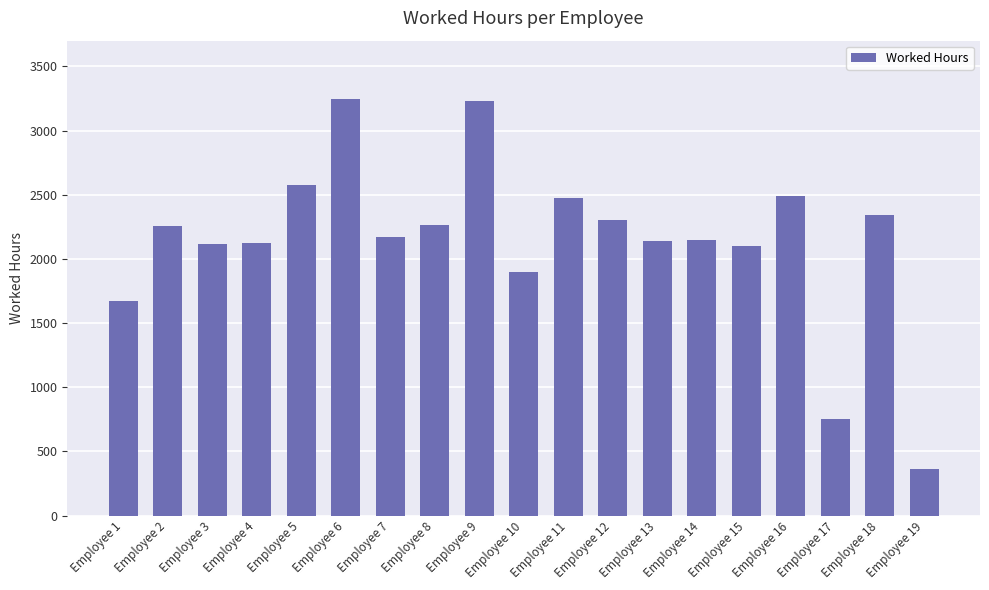

The value at Employee 5 is 1440.1. True or false?

False